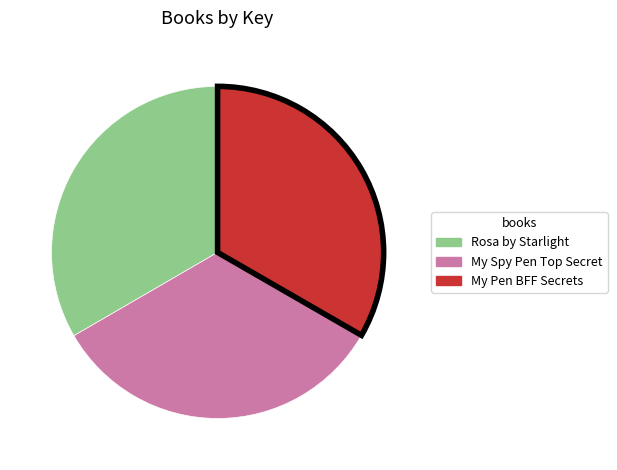

Does any single category account for the majority?

No